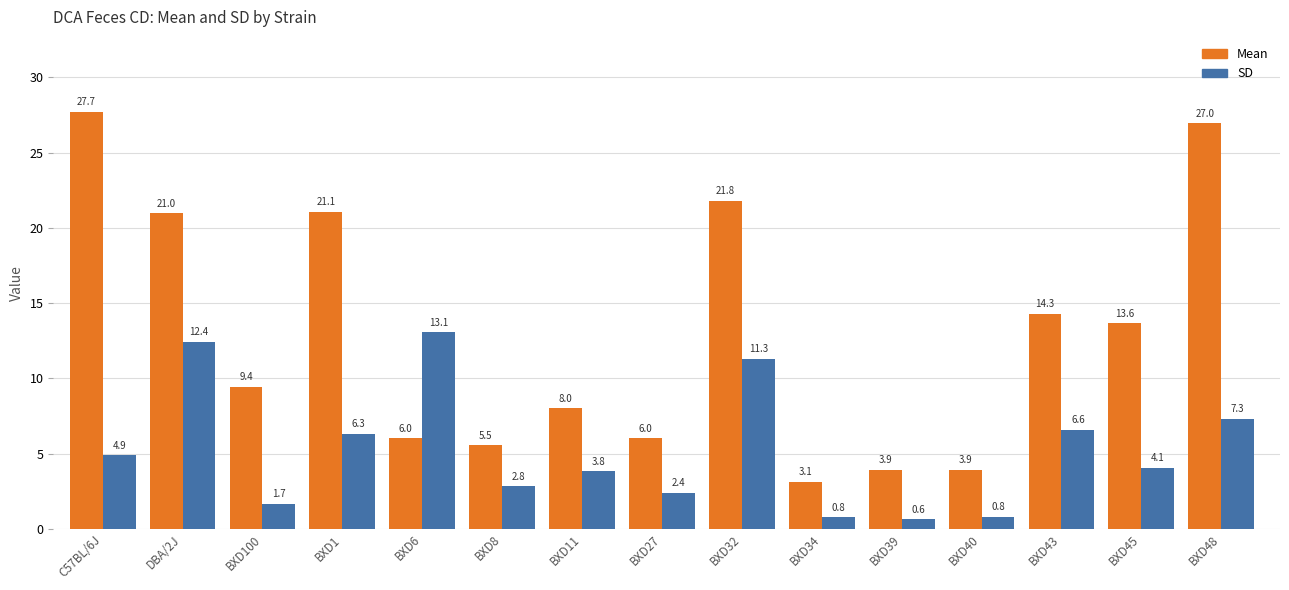

What is the approximate value of Mean at DBA/2J?

21.0